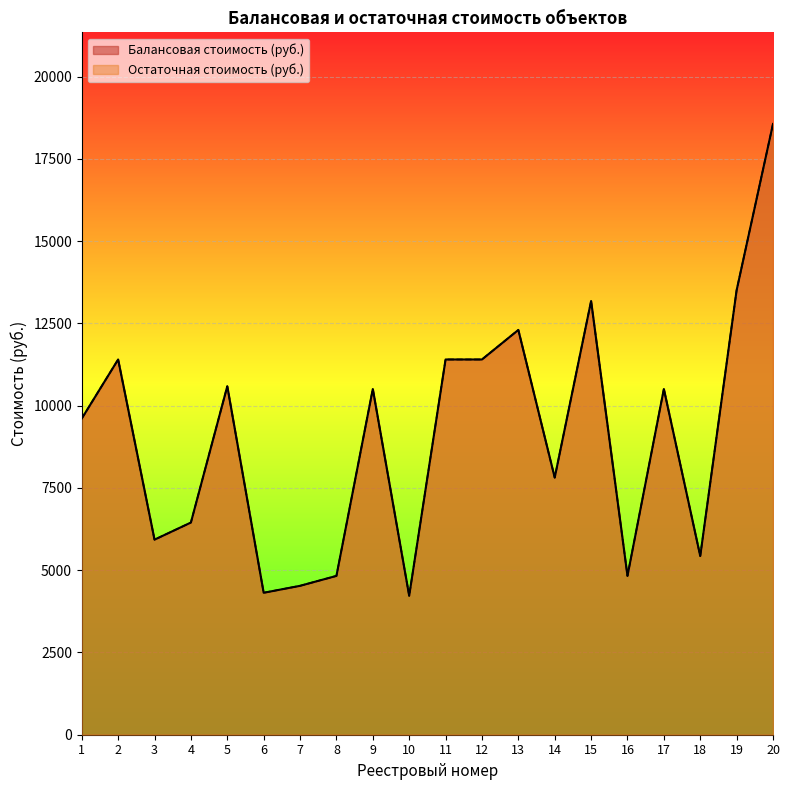

What is the average value of the Остаточная стоимость (руб.) series?

9067.2